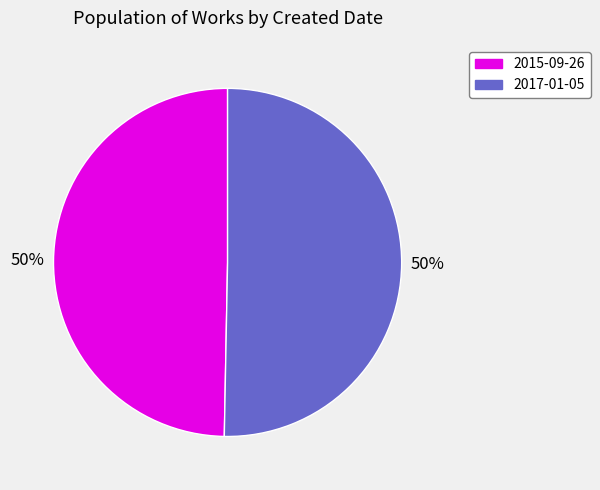

To the nearest percent, what portion does 2015-09-26 represent?

50%